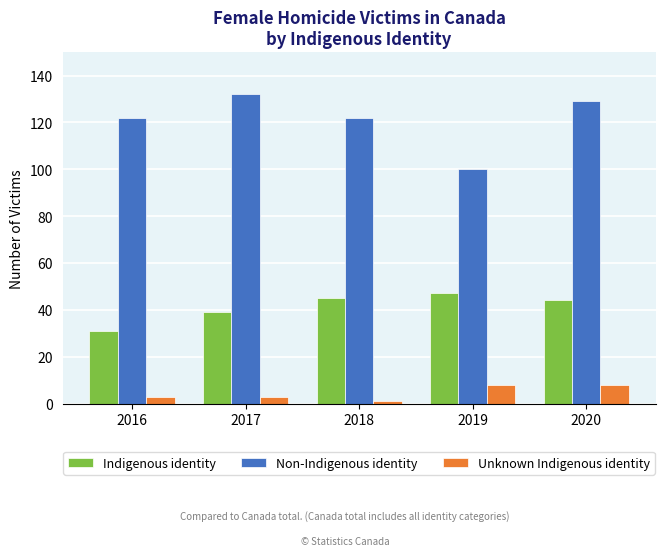

What is the sum of all Non-Indigenous identity values?

605